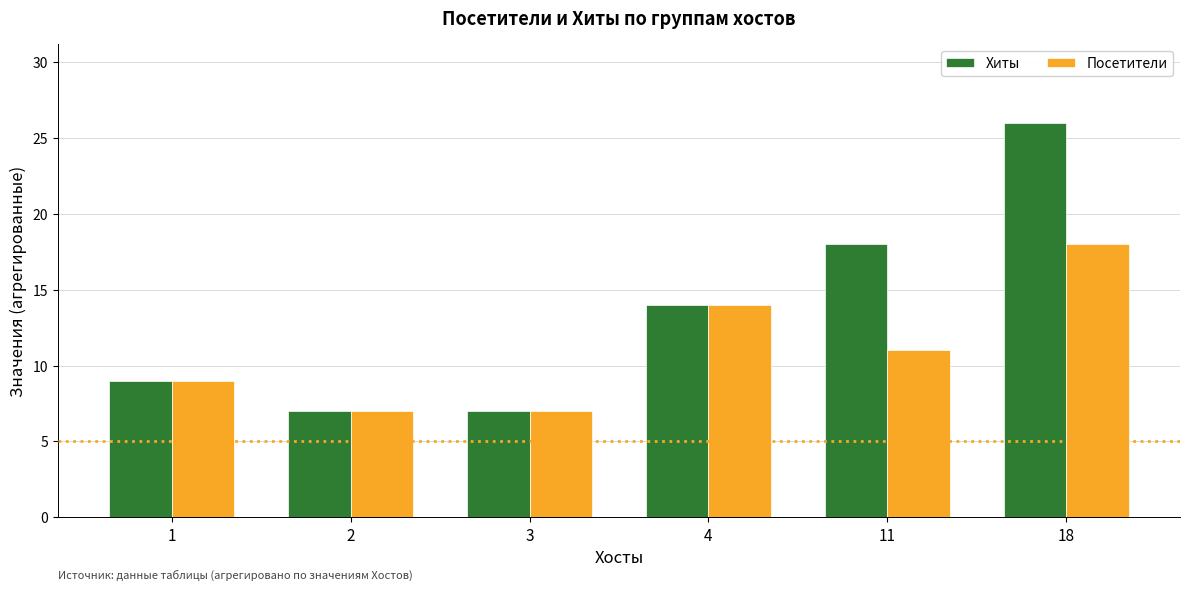

The value of Хиты at 4 is 7. True or false?

False